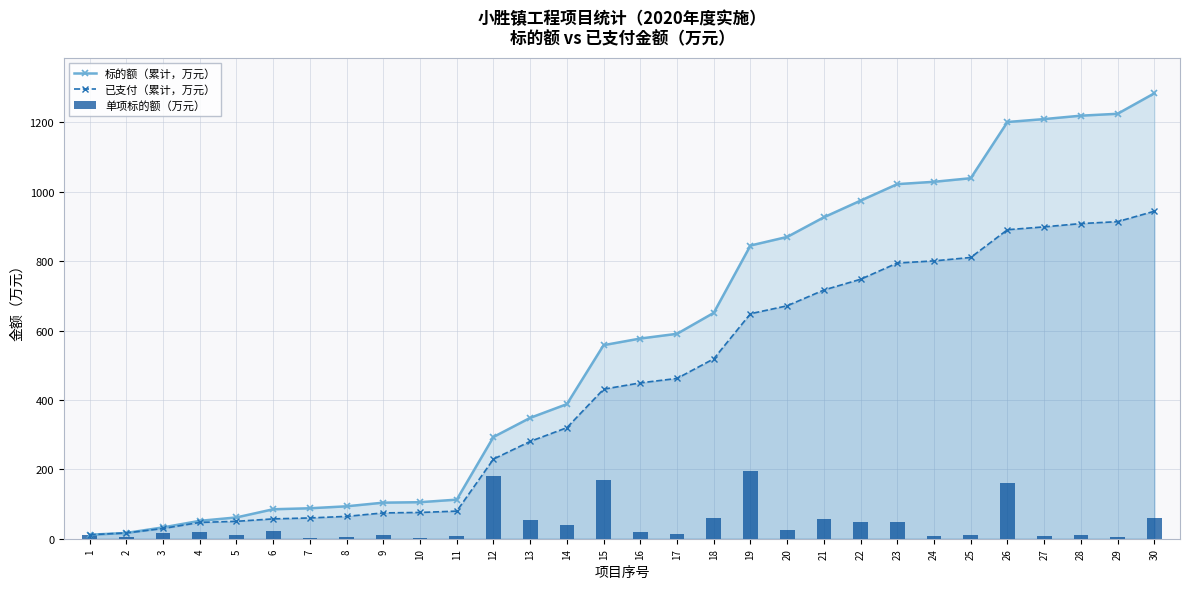

What is the maximum value shown in the chart?

1283.9